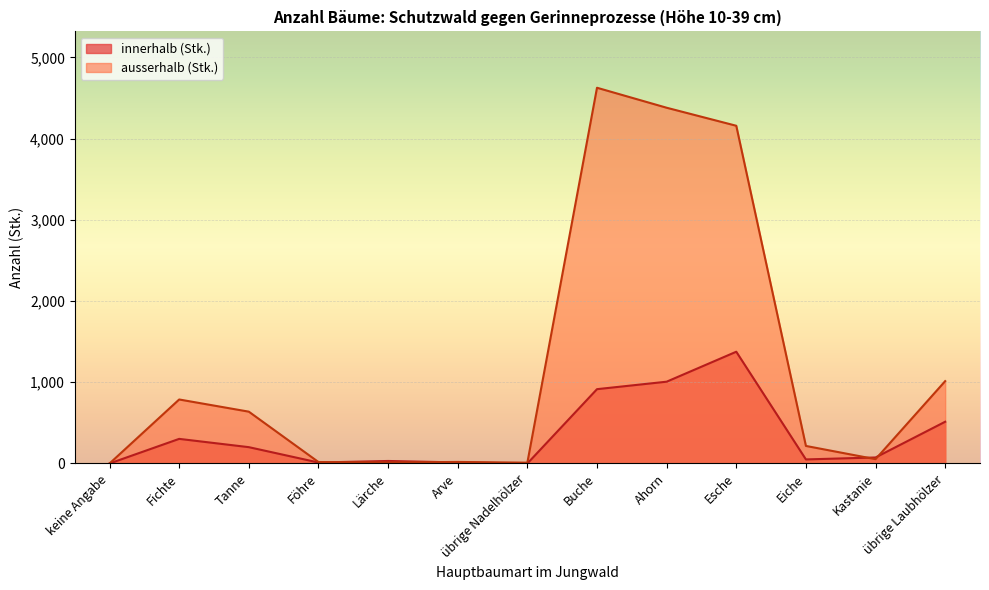

Which series has the largest total across all categories?

ausserhalb (Stk.)